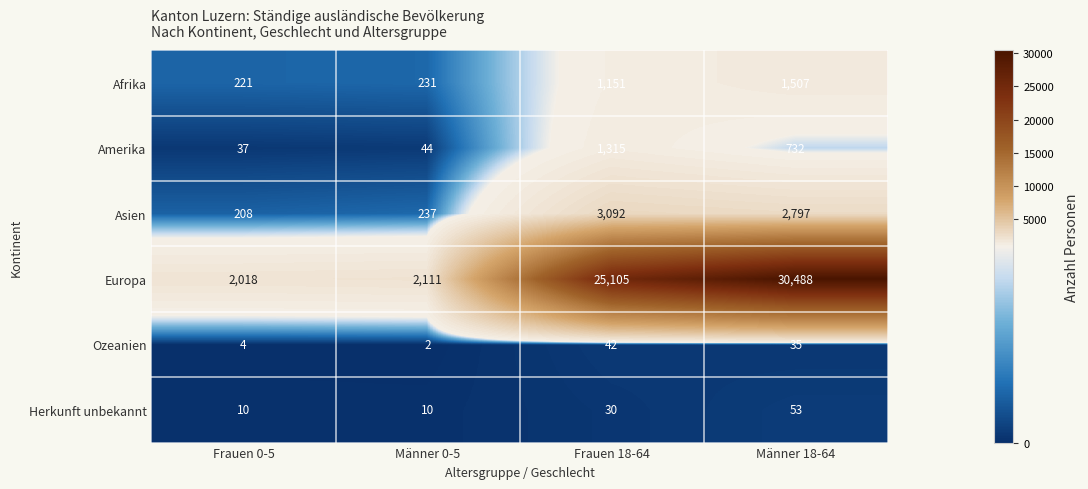

What is the greatest value displayed?

30488